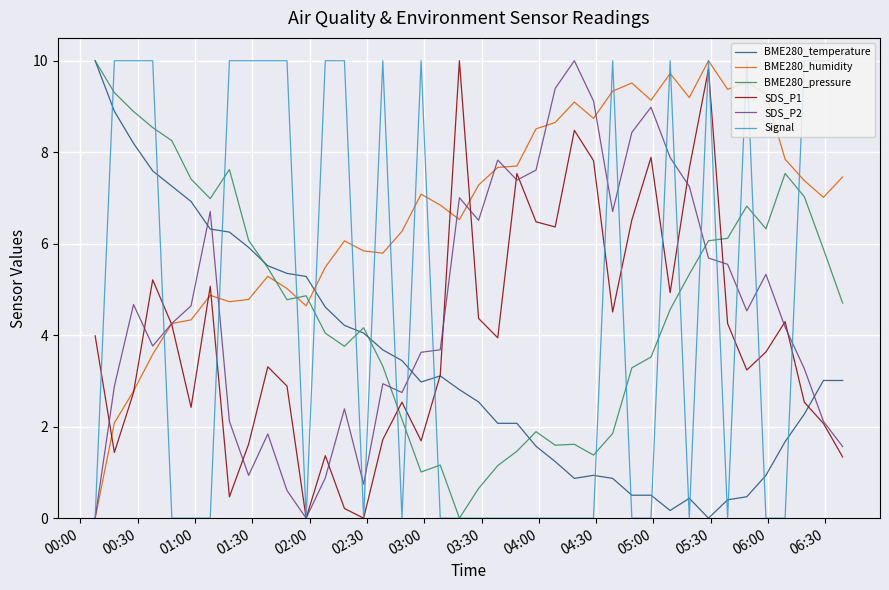

What is the maximum value shown in the chart?

10.0